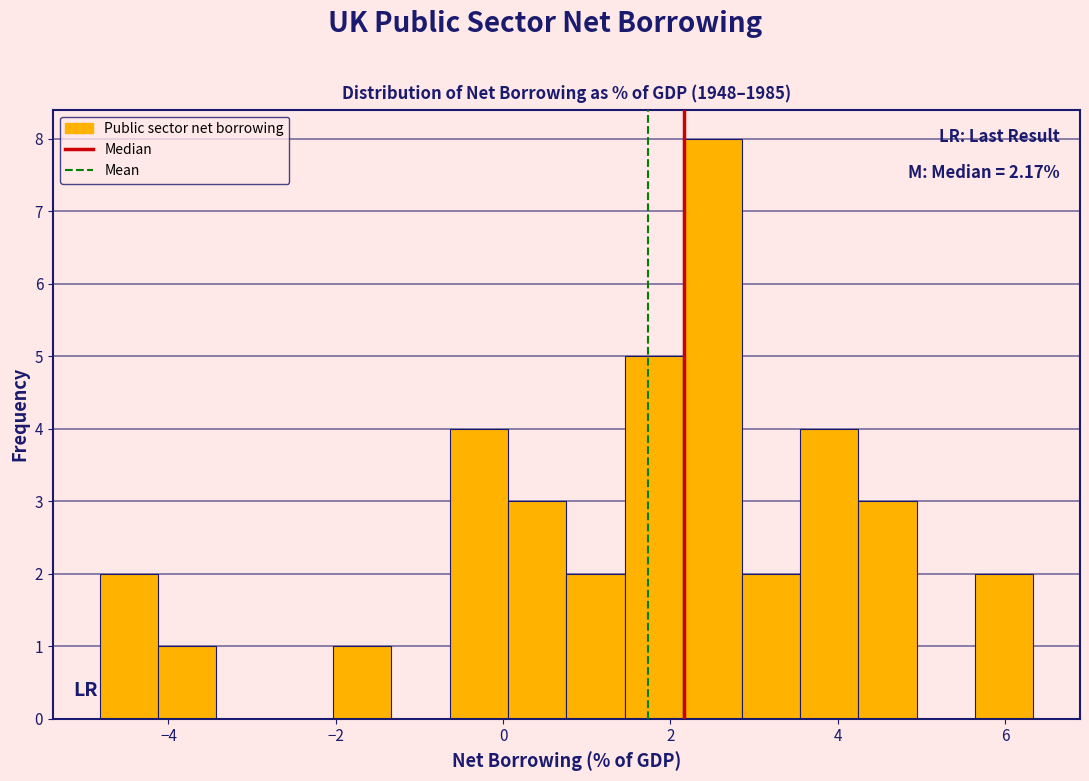

Around what value on the x-axis is the tallest bar? Give the approximate position of its centre, as read against the axis.

2.6